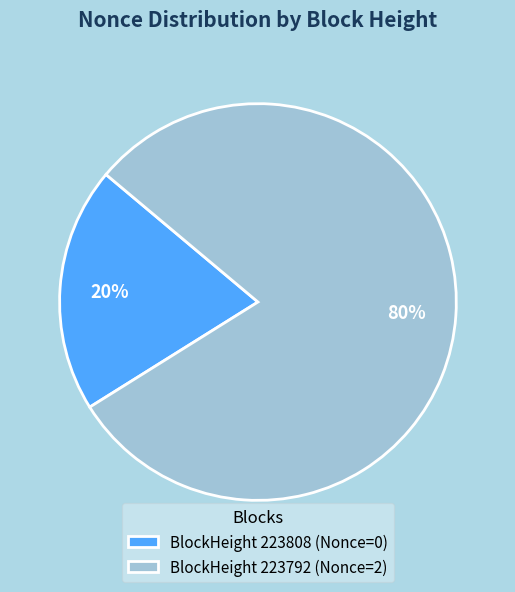

Between BlockHeight 223808 (Nonce=0) and BlockHeight 223792 (Nonce=2), which is larger?

BlockHeight 223792 (Nonce=2)